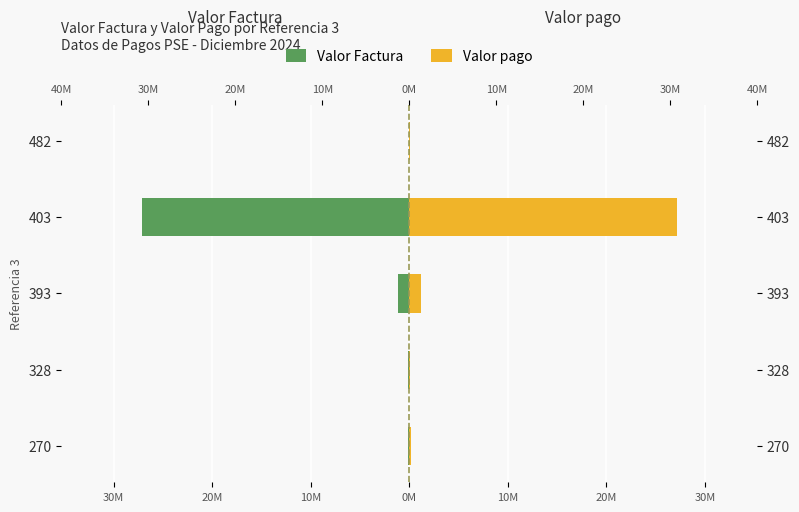

The Valor Factura series shows -0.0 at 482. True or false?

True